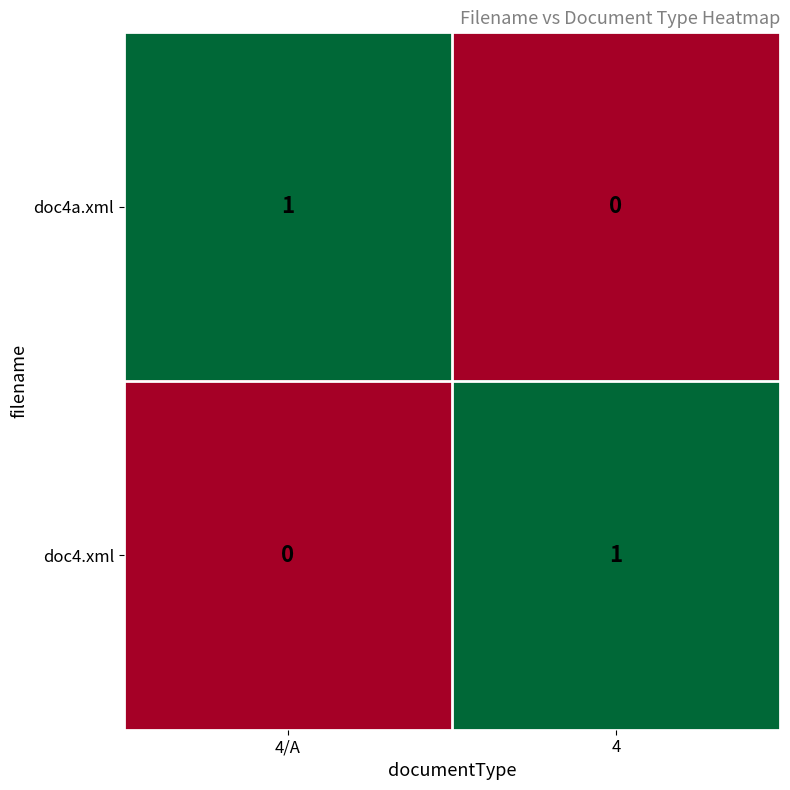

At 4, list the series in order from largest to smallest.

doc4.xml, doc4a.xml